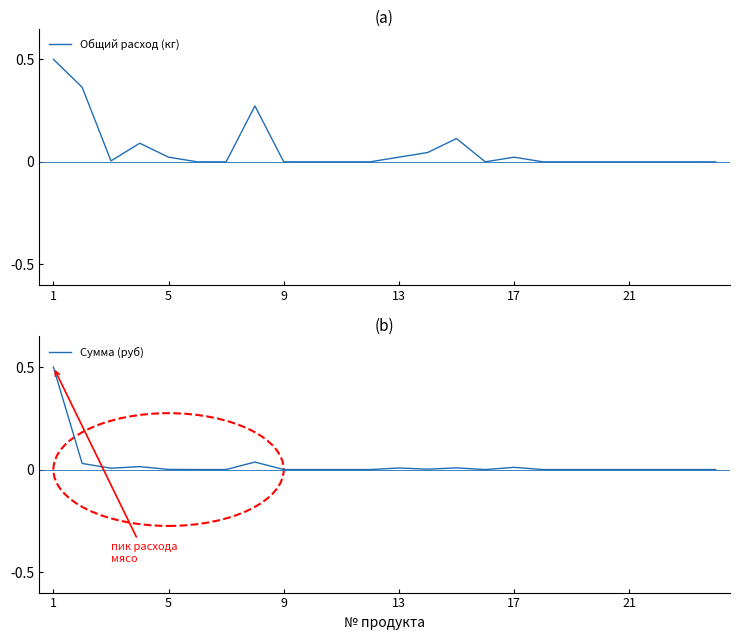

What is the highest value of the Сумма (руб) series?

0.5